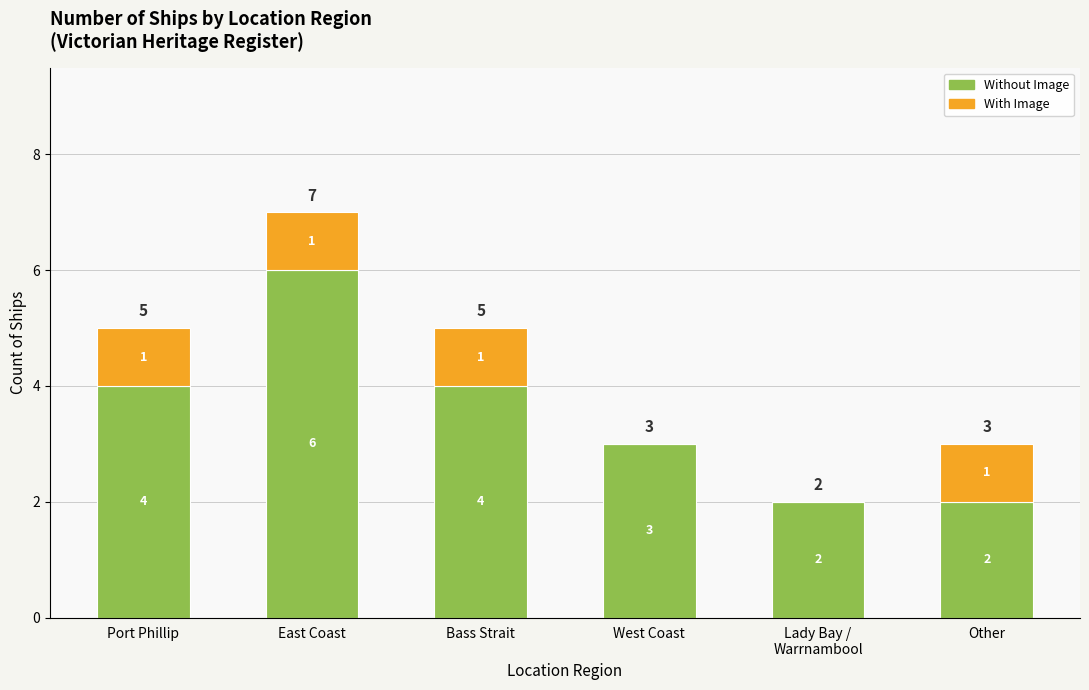

At which category is the sum across all series the highest?

East Coast